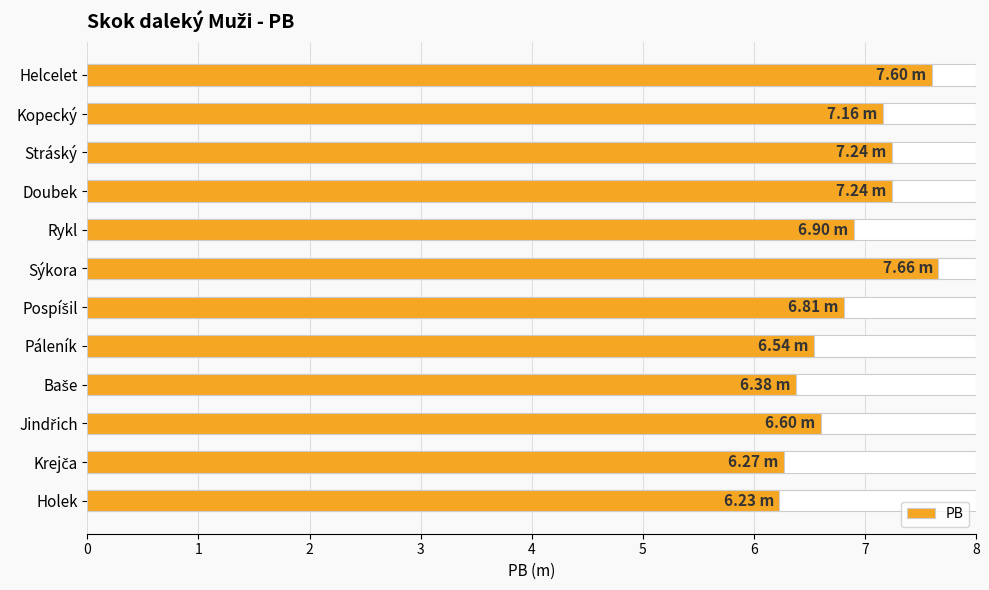

Reading left to right, transcribe all the data shown in this chart.

7.6	7.2	7.2	7.2	6.9	7.7	6.8	6.5	6.4	6.6	6.3	6.2